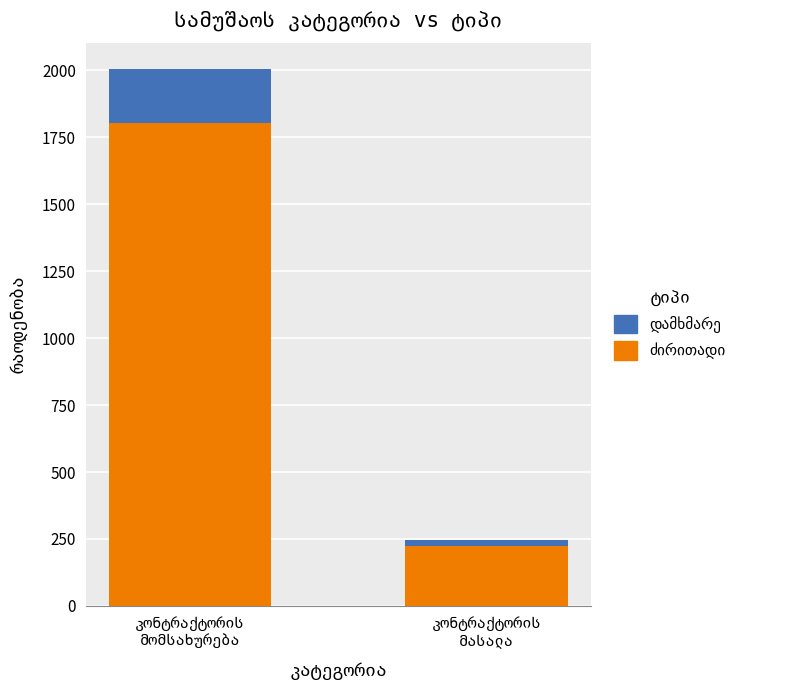

Which has a higher value, კონტრაქტორის
მომსახურება or კონტრაქტორის
მასალა?

კონტრაქტორის
მომსახურება